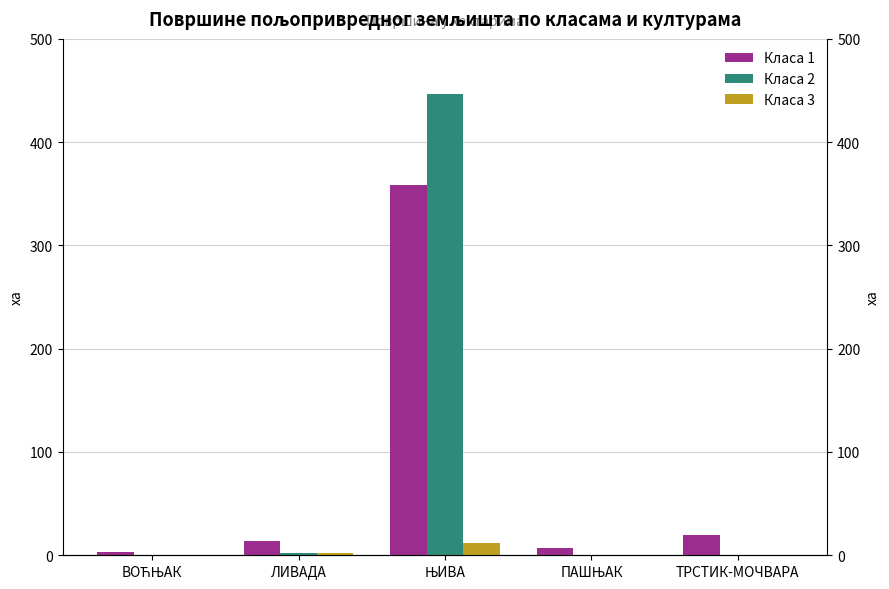

List the series in order of their peak value, highest first.

Класа 2, Класа 1, Класа 3